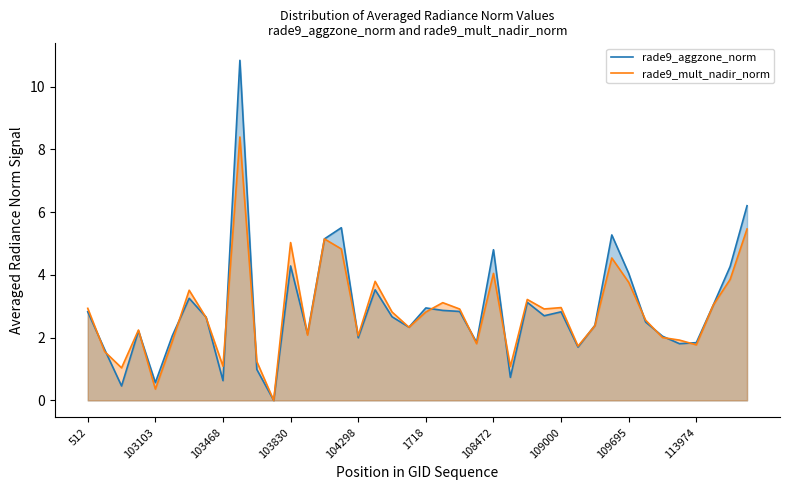

What is the difference between the maximum and minimum values in the rade9_aggzone_norm series?

10.8